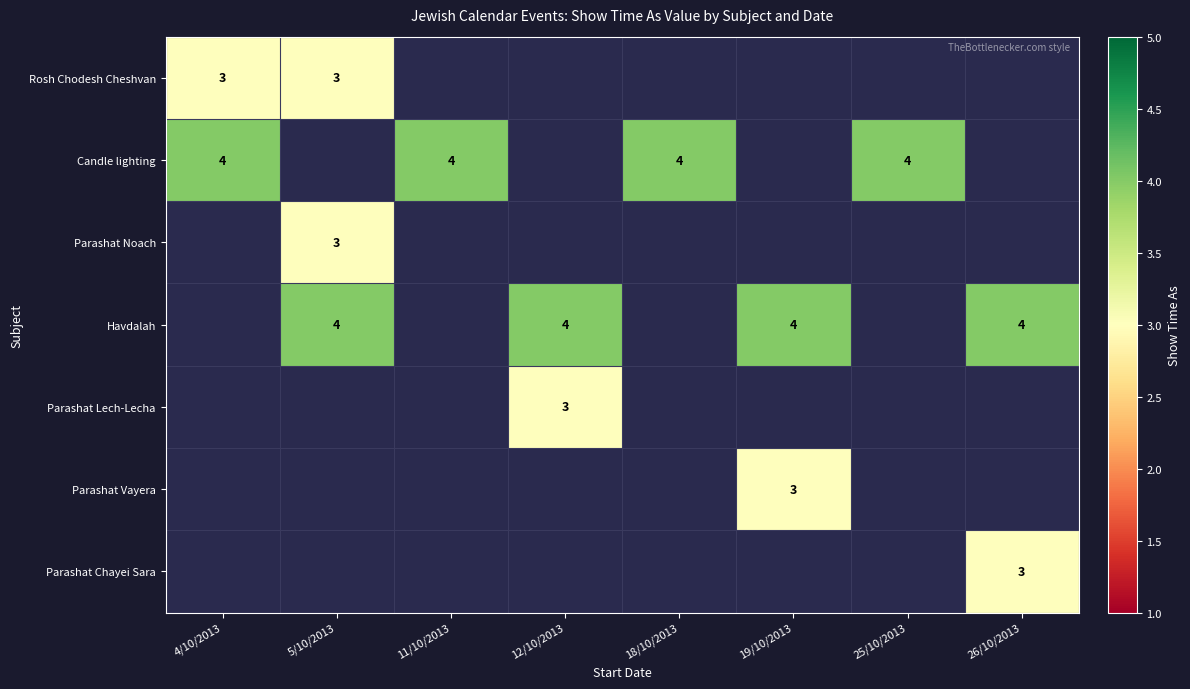

How many data points does each series have?

8